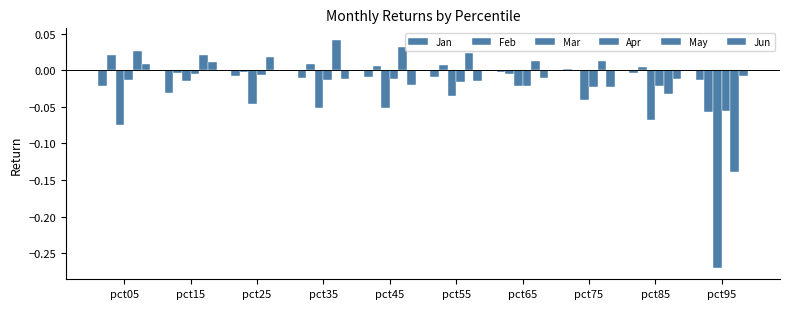

Does the chart contain stacked bars?

No